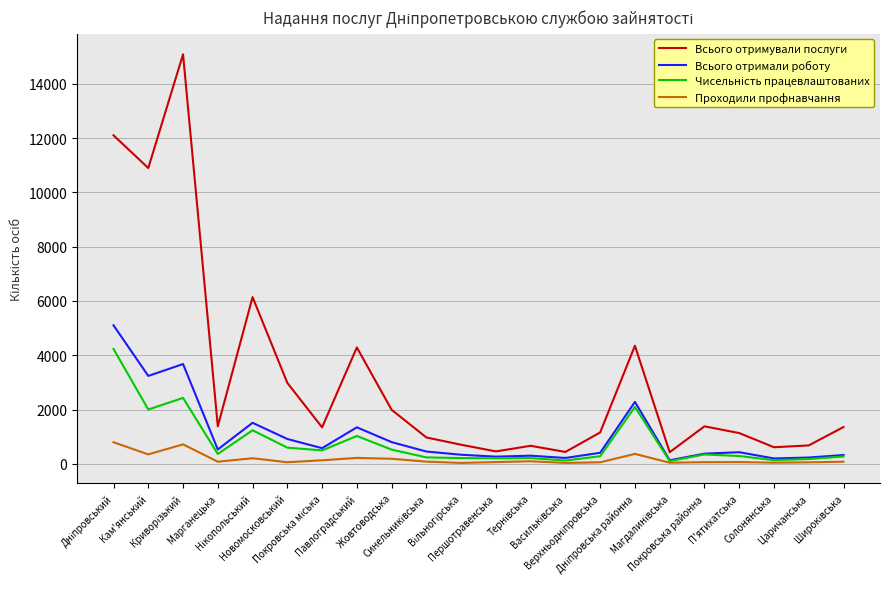

What is the greatest value displayed?

15083